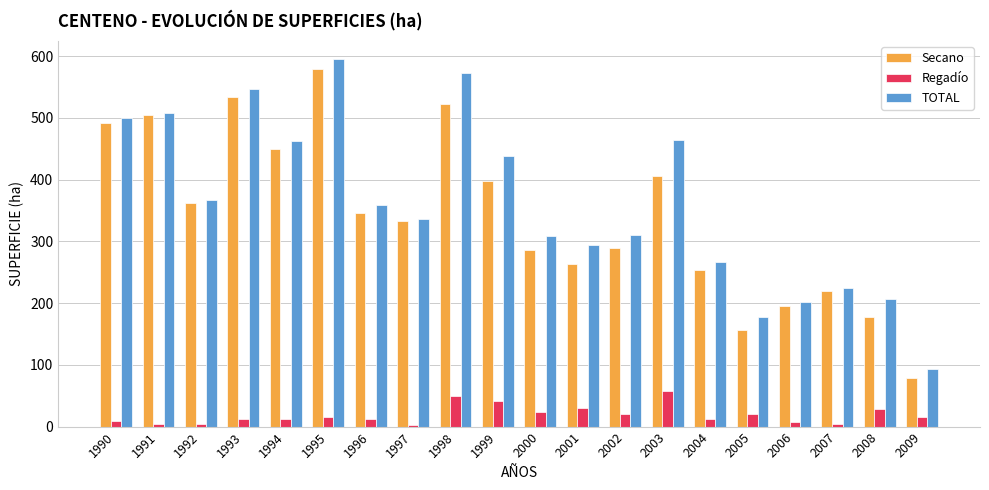

Is it true that Regadío equals 13 at 1996?

True